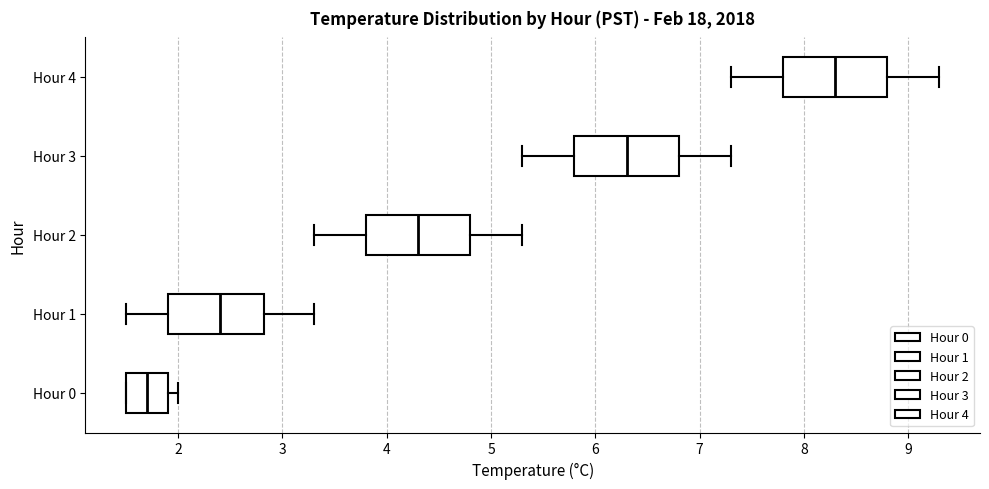

Reading bottom to top, read every box against the x-axis: the position of its median line, the range the box covers, and the ends of its whiskers. The values are not printed on the chart, so give them approximately, as read against the axis.

Hour 0: median 1.7, box 1.5 to 1.9, whiskers 1.5 to 2.0
Hour 1: median 2.4, box 1.9 to 2.8, whiskers 1.5 to 3.3
Hour 2: median 4.3, box 3.8 to 4.8, whiskers 3.3 to 5.3
Hour 3: median 6.3, box 5.8 to 6.8, whiskers 5.3 to 7.3
Hour 4: median 8.3, box 7.8 to 8.8, whiskers 7.3 to 9.3